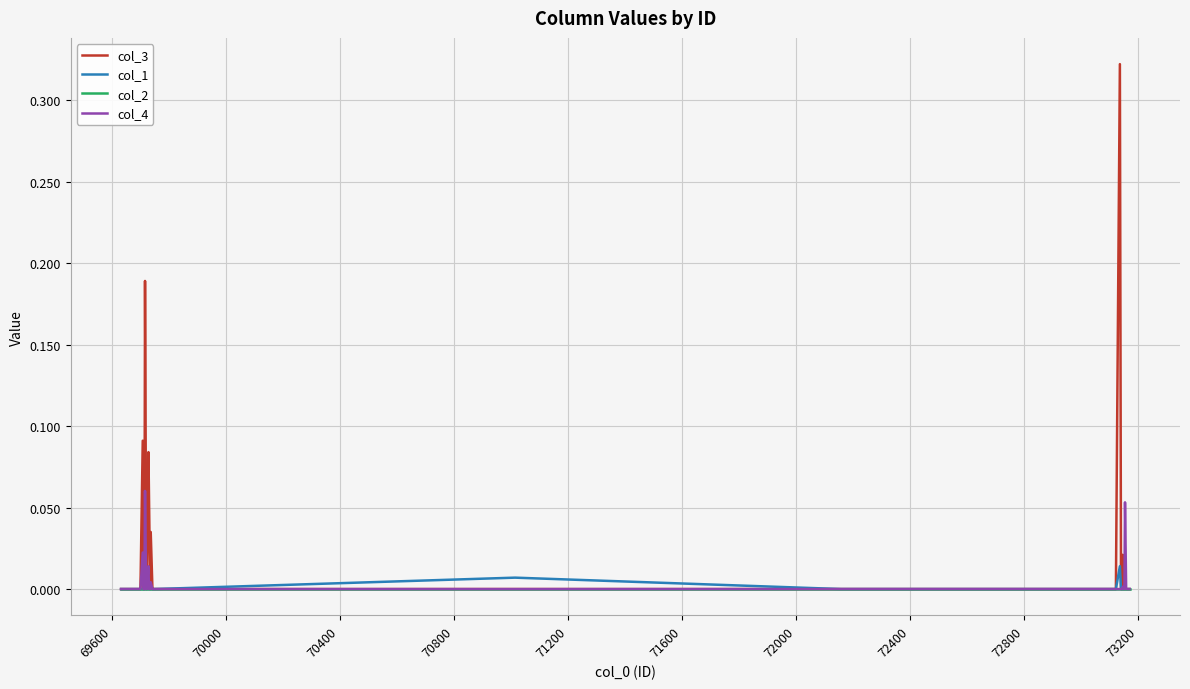

Which series has the largest total across all categories?

col_3